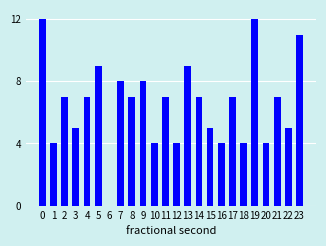

Reading right to left, extract all data points from this chart.

23=11	22=5	21=7	20=4	19=12	18=4	17=7	16=4	15=5	14=7	13=9	12=4	11=7	10=4	9=8	8=7	7=8	6=0	5=9	4=7	3=5	2=7	1=4	0=12